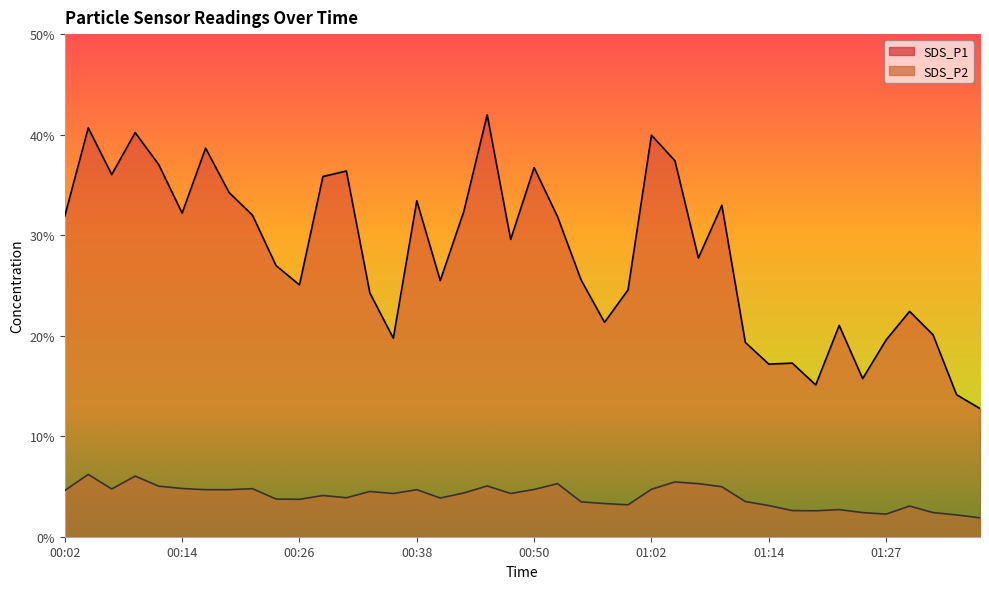

How many interior local peaks does the SDS_P1 series have?

12